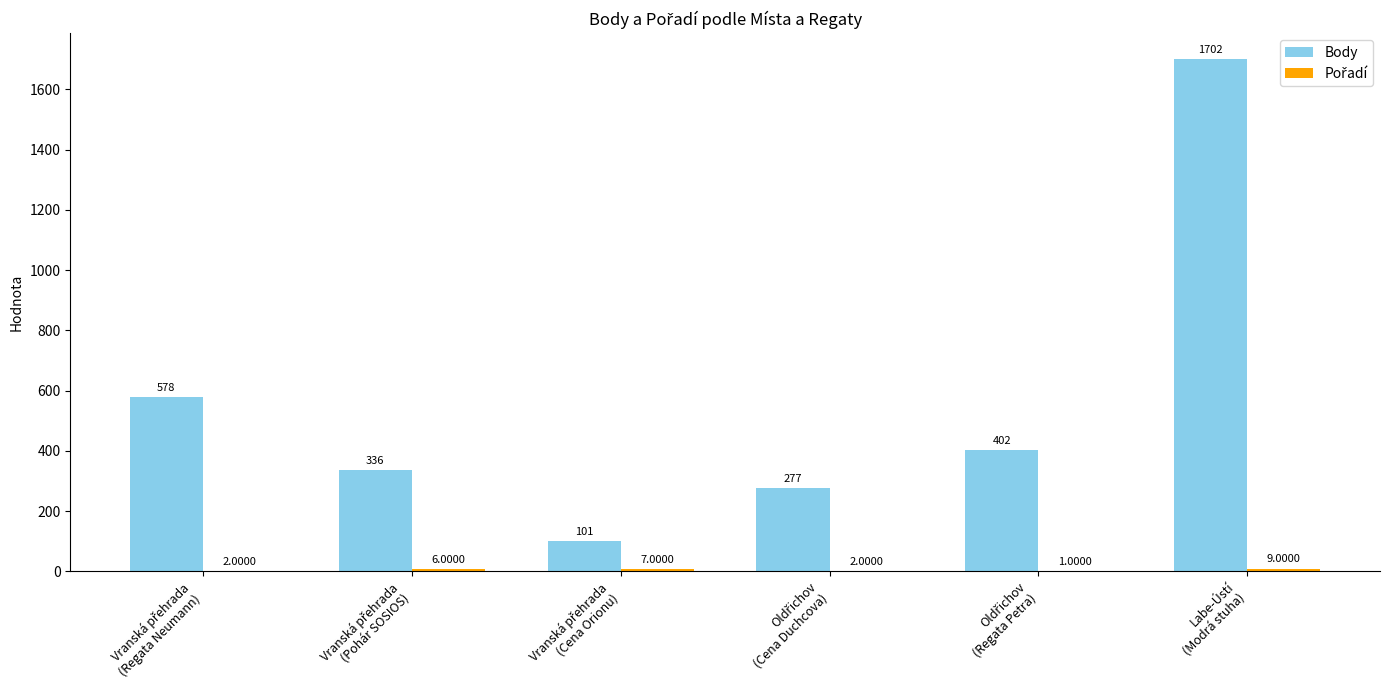

Which series has the largest total across all categories?

Body